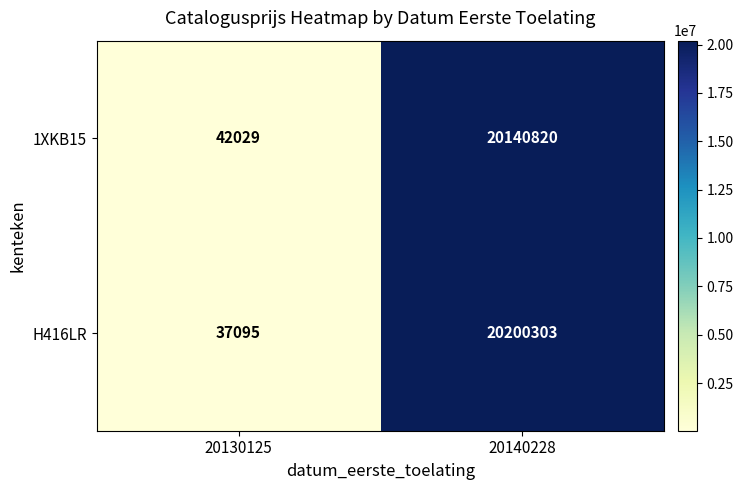

Reading left to right, extract all data points from this chart.

1XKB15: 42029	20140820
H416LR: 37095	20200303